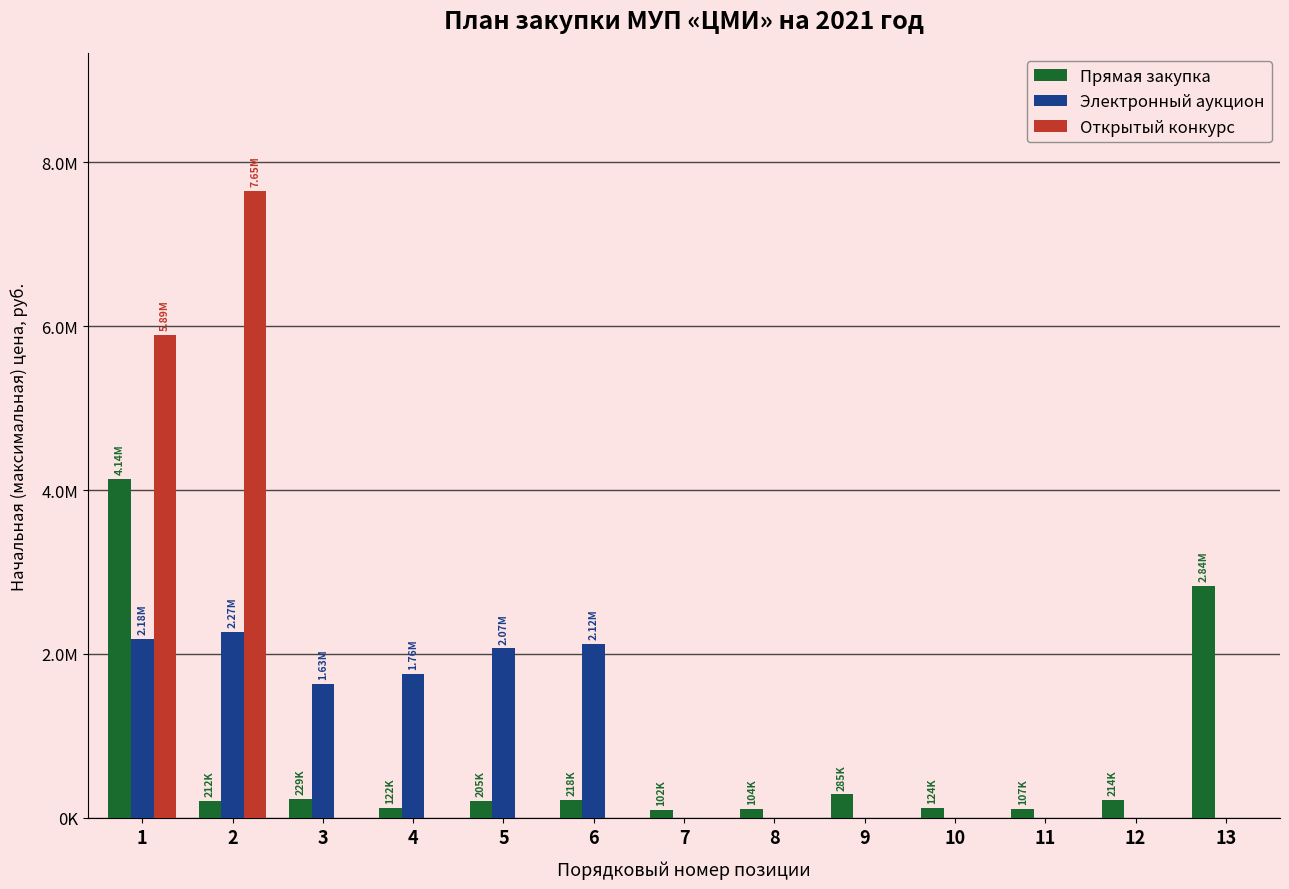

Which series has the widest spread of values?

Открытый конкурс